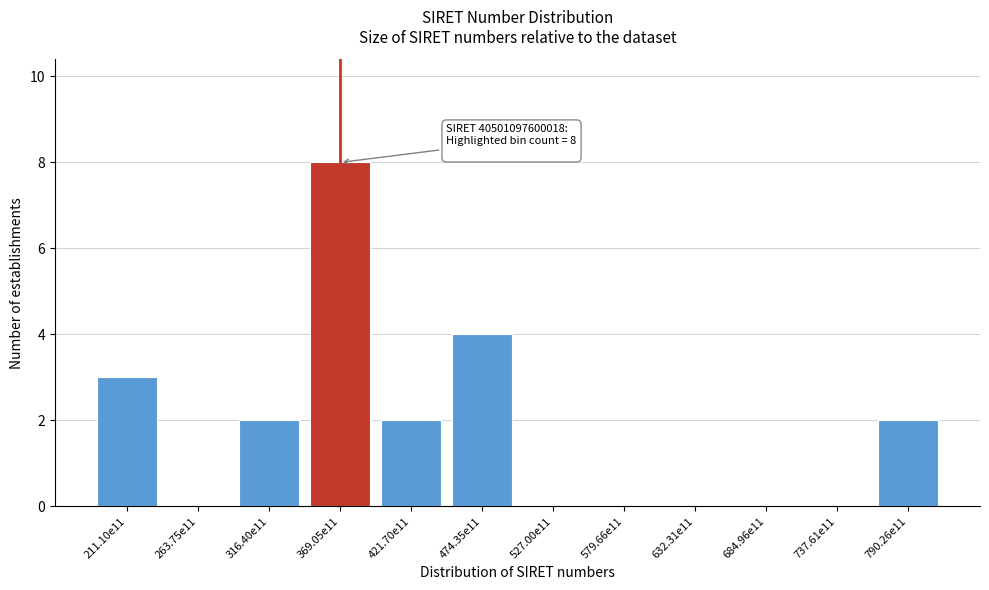

Reading left to right, extract all data points from this chart.

211.10e11=3	263.75e11=0	316.40e11=2	369.05e11=8	421.70e11=2	474.35e11=4	527.00e11=0	579.66e11=0	632.31e11=0	684.96e11=0	737.61e11=0	790.26e11=2